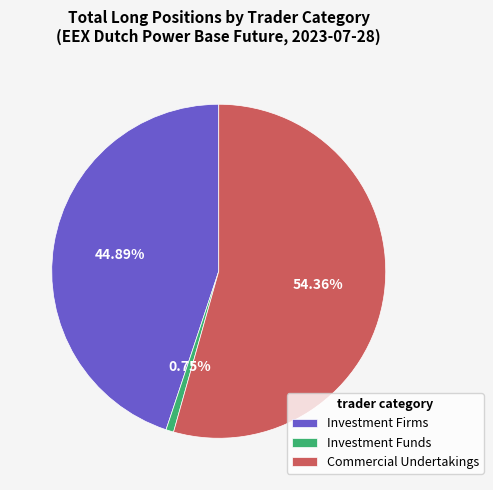

Is the sum of Investment Funds and Investment Firms greater than half?

No